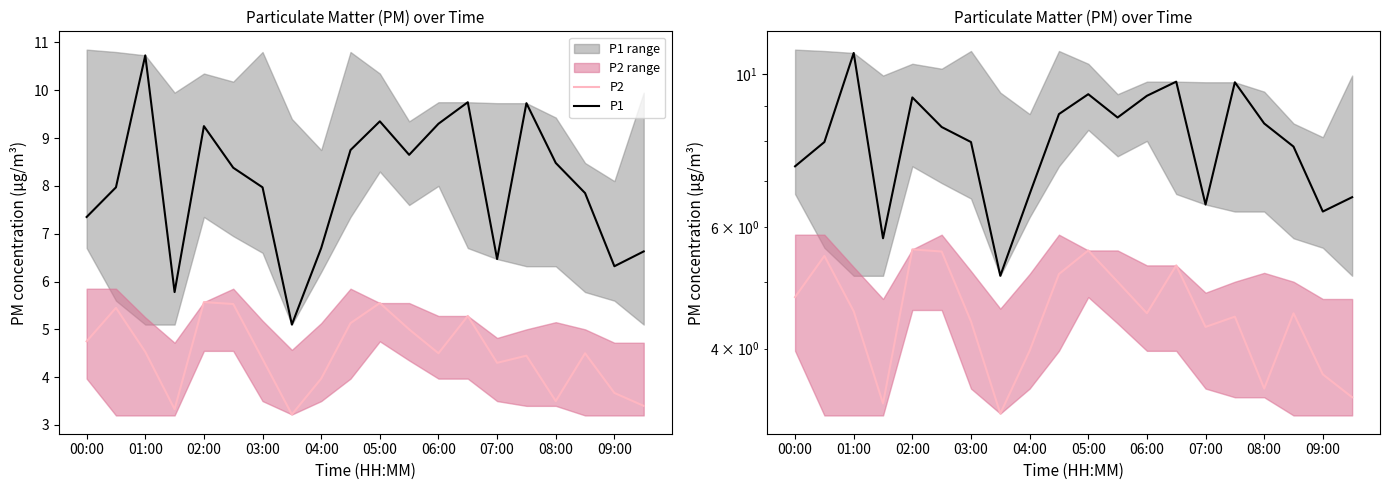

What is the total value across all series at 06:00?

13.8